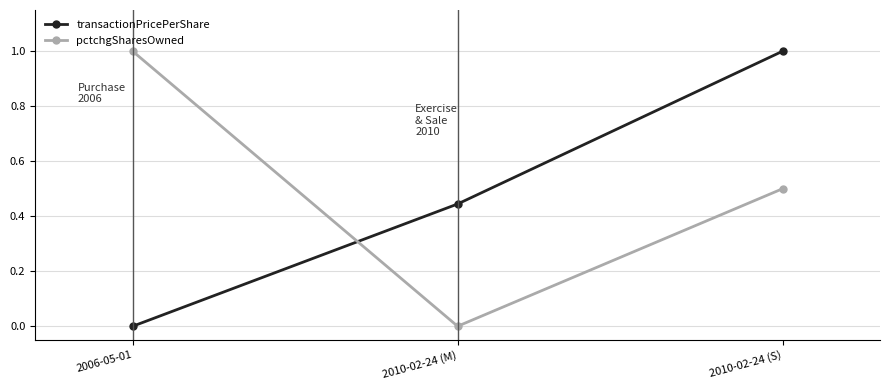

The value of transactionPricePerShare at 2006-05-01 is 0.5. True or false?

False